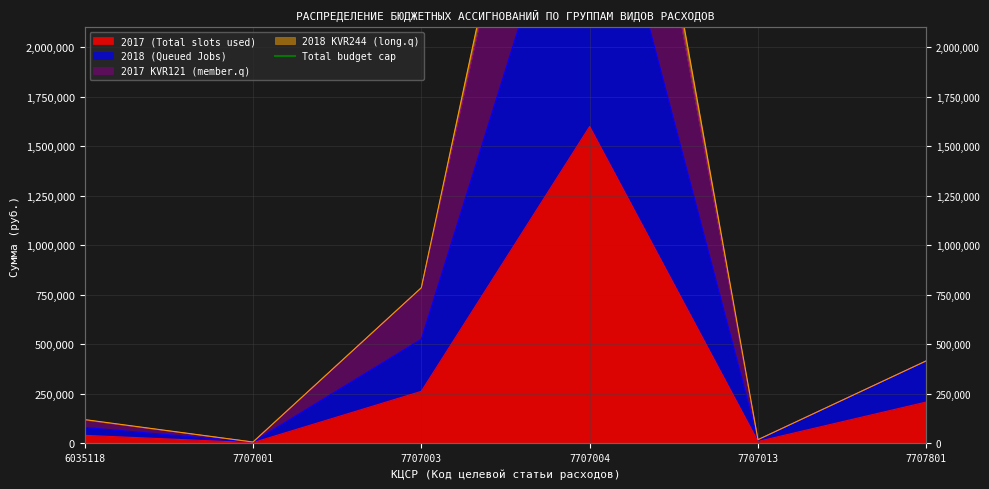

At which category does 2017 KVR121 (member.q) reach its first local valley?

7707001